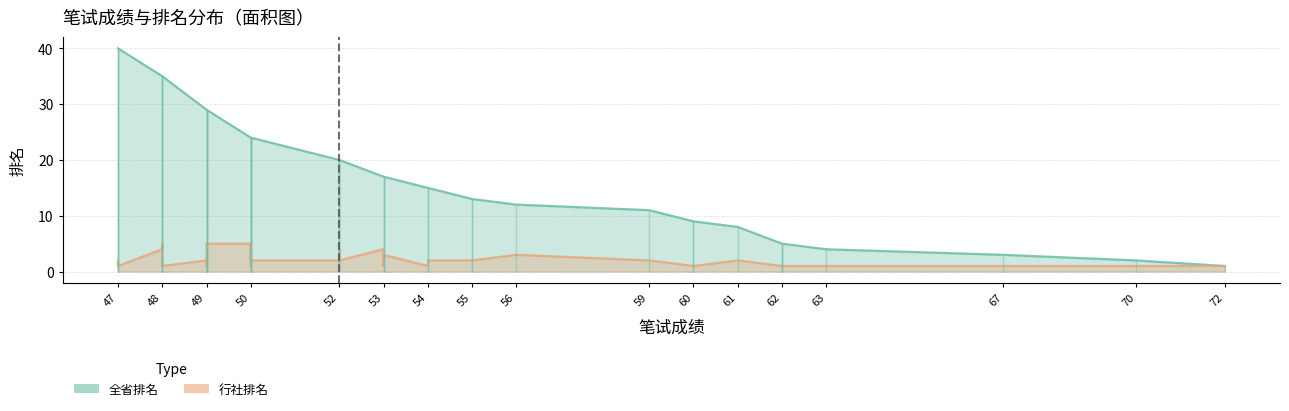

What is the difference between the maximum and minimum values?

39